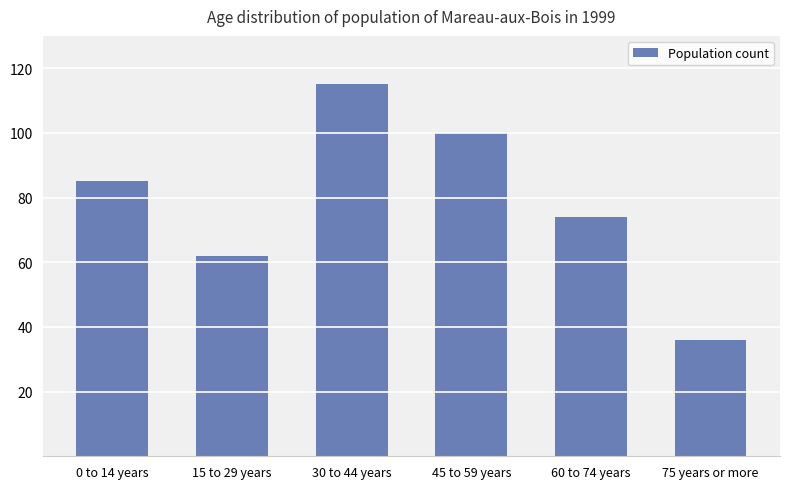

How many bars are there in total?

6